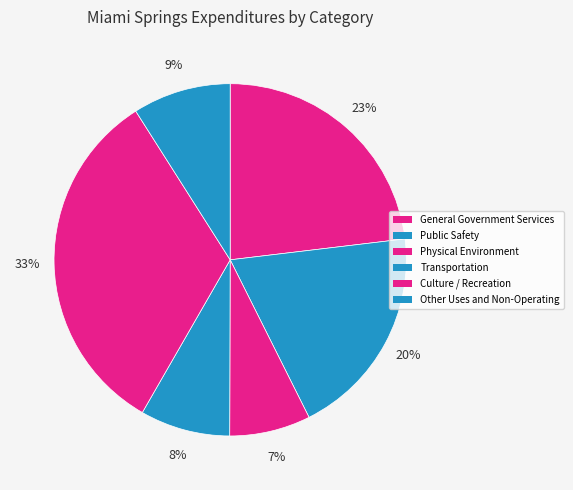

Rank the categories by value from highest to lowest.

Culture / Recreation, General Government Services, Public Safety, Other Uses and Non-Operating, Transportation, Physical Environment